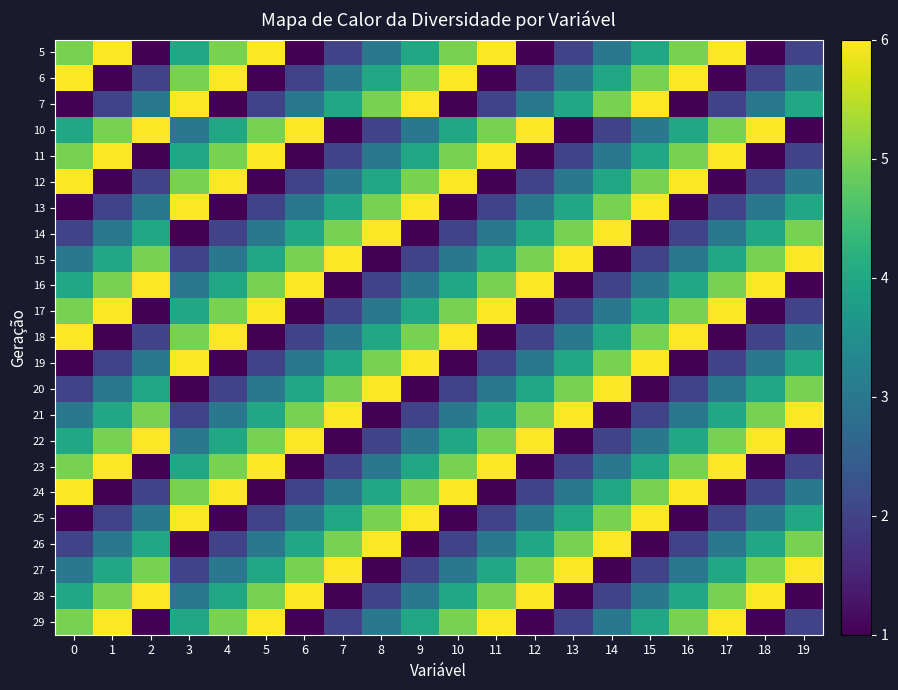

Reading left to right, what are all the values shown in this chart?

5: 0=5	1=6	2=1	3=4	4=5	5=6	6=1	7=2	8=3	9=4	10=5	11=6	12=1	13=2	14=3	15=4	16=5	17=6	18=1	19=2
6: 0=6	1=1	2=2	3=5	4=6	5=1	6=2	7=3	8=4	9=5	10=6	11=1	12=2	13=3	14=4	15=5	16=6	17=1	18=2	19=3
7: 0=1	1=2	2=3	3=6	4=1	5=2	6=3	7=4	8=5	9=6	10=1	11=2	12=3	13=4	14=5	15=6	16=1	17=2	18=3	19=4
10: 0=4	1=5	2=6	3=3	4=4	5=5	6=6	7=1	8=2	9=3	10=4	11=5	12=6	13=1	14=2	15=3	16=4	17=5	18=6	19=1
11: 0=5	1=6	2=1	3=4	4=5	5=6	6=1	7=2	8=3	9=4	10=5	11=6	12=1	13=2	14=3	15=4	16=5	17=6	18=1	19=2
12: 0=6	1=1	2=2	3=5	4=6	5=1	6=2	7=3	8=4	9=5	10=6	11=1	12=2	13=3	14=4	15=5	16=6	17=1	18=2	19=3
13: 0=1	1=2	2=3	3=6	4=1	5=2	6=3	7=4	8=5	9=6	10=1	11=2	12=3	13=4	14=5	15=6	16=1	17=2	18=3	19=4
14: 0=2	1=3	2=4	3=1	4=2	5=3	6=4	7=5	8=6	9=1	10=2	11=3	12=4	13=5	14=6	15=1	16=2	17=3	18=4	19=5
15: 0=3	1=4	2=5	3=2	4=3	5=4	6=5	7=6	8=1	9=2	10=3	11=4	12=5	13=6	14=1	15=2	16=3	17=4	18=5	19=6
16: 0=4	1=5	2=6	3=3	4=4	5=5	6=6	7=1	8=2	9=3	10=4	11=5	12=6	13=1	14=2	15=3	16=4	17=5	18=6	19=1
17: 0=5	1=6	2=1	3=4	4=5	5=6	6=1	7=2	8=3	9=4	10=5	11=6	12=1	13=2	14=3	15=4	16=5	17=6	18=1	19=2
18: 0=6	1=1	2=2	3=5	4=6	5=1	6=2	7=3	8=4	9=5	10=6	11=1	12=2	13=3	14=4	15=5	16=6	17=1	18=2	19=3
19: 0=1	1=2	2=3	3=6	4=1	5=2	6=3	7=4	8=5	9=6	10=1	11=2	12=3	13=4	14=5	15=6	16=1	17=2	18=3	19=4
20: 0=2	1=3	2=4	3=1	4=2	5=3	6=4	7=5	8=6	9=1	10=2	11=3	12=4	13=5	14=6	15=1	16=2	17=3	18=4	19=5
21: 0=3	1=4	2=5	3=2	4=3	5=4	6=5	7=6	8=1	9=2	10=3	11=4	12=5	13=6	14=1	15=2	16=3	17=4	18=5	19=6
22: 0=4	1=5	2=6	3=3	4=4	5=5	6=6	7=1	8=2	9=3	10=4	11=5	12=6	13=1	14=2	15=3	16=4	17=5	18=6	19=1
23: 0=5	1=6	2=1	3=4	4=5	5=6	6=1	7=2	8=3	9=4	10=5	11=6	12=1	13=2	14=3	15=4	16=5	17=6	18=1	19=2
24: 0=6	1=1	2=2	3=5	4=6	5=1	6=2	7=3	8=4	9=5	10=6	11=1	12=2	13=3	14=4	15=5	16=6	17=1	18=2	19=3
25: 0=1	1=2	2=3	3=6	4=1	5=2	6=3	7=4	8=5	9=6	10=1	11=2	12=3	13=4	14=5	15=6	16=1	17=2	18=3	19=4
26: 0=2	1=3	2=4	3=1	4=2	5=3	6=4	7=5	8=6	9=1	10=2	11=3	12=4	13=5	14=6	15=1	16=2	17=3	18=4	19=5
27: 0=3	1=4	2=5	3=2	4=3	5=4	6=5	7=6	8=1	9=2	10=3	11=4	12=5	13=6	14=1	15=2	16=3	17=4	18=5	19=6
28: 0=4	1=5	2=6	3=3	4=4	5=5	6=6	7=1	8=2	9=3	10=4	11=5	12=6	13=1	14=2	15=3	16=4	17=5	18=6	19=1
29: 0=5	1=6	2=1	3=4	4=5	5=6	6=1	7=2	8=3	9=4	10=5	11=6	12=1	13=2	14=3	15=4	16=5	17=6	18=1	19=2